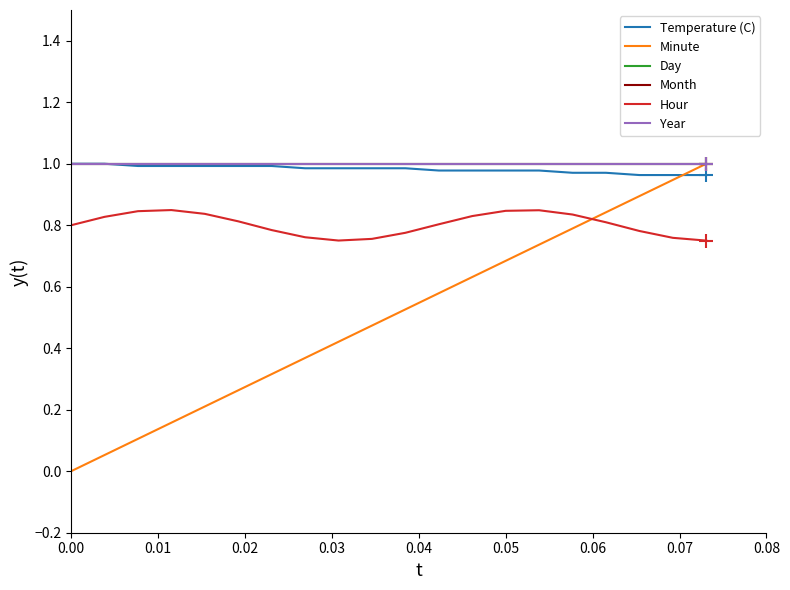

Is this an area chart (filled region under the line)?

No